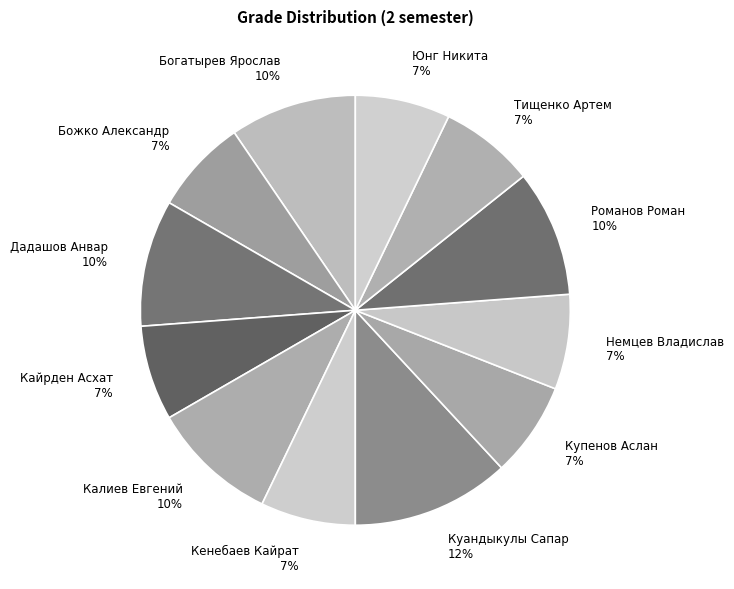

Count the number of slices in the pie.

12